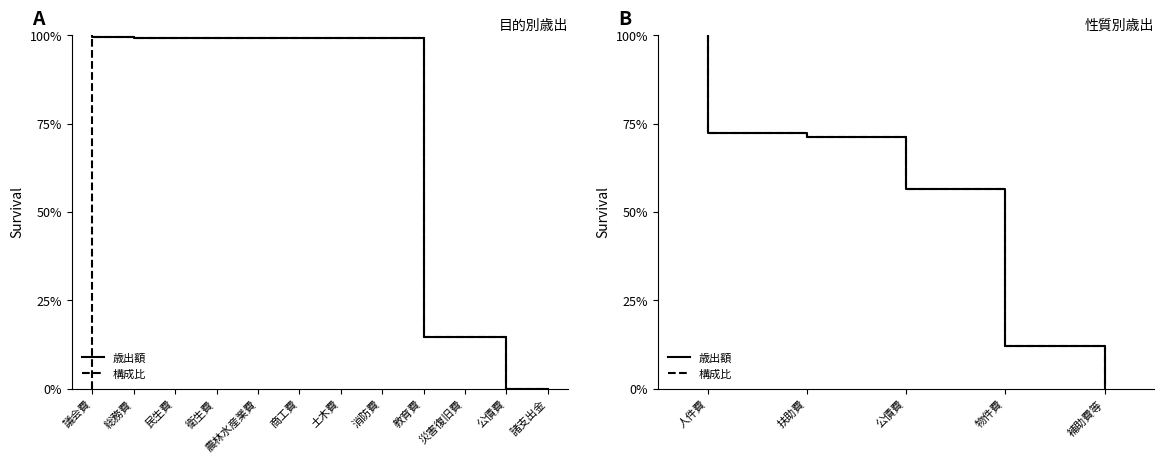

How many lines are shown in the chart?

2